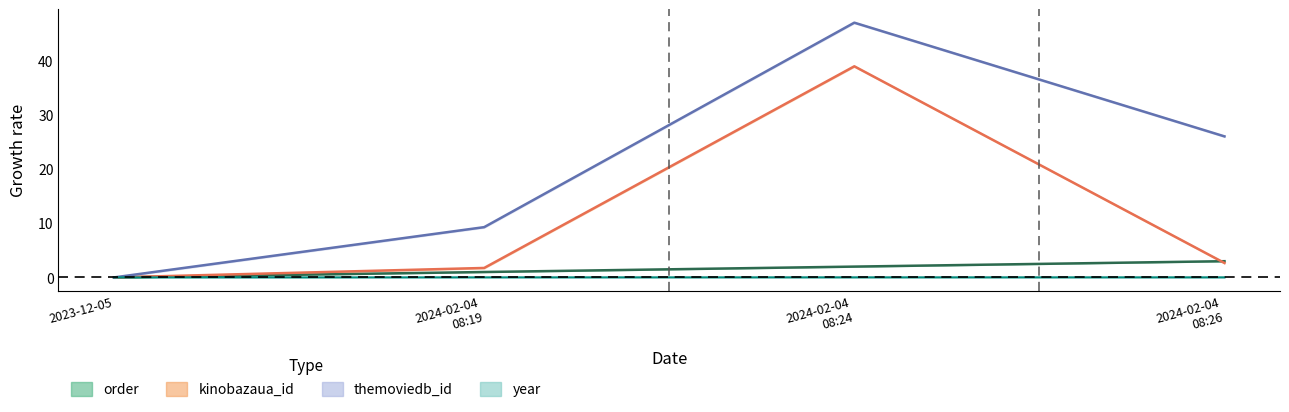

What is the spread (max minus min) of values at 2024-02-04 08:24?

47.1